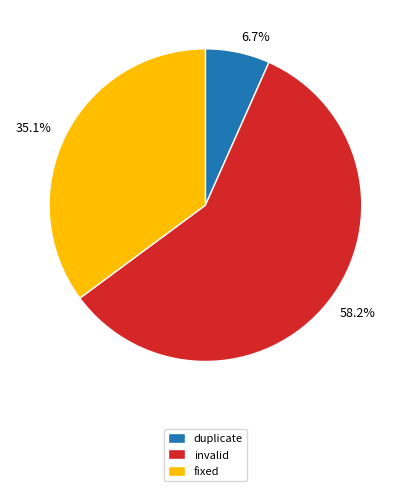

Is invalid the majority of the pie?

Yes